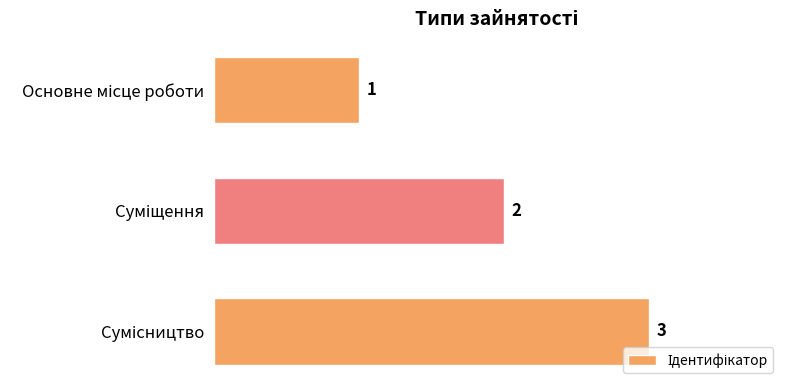

How many bars are there in total?

3